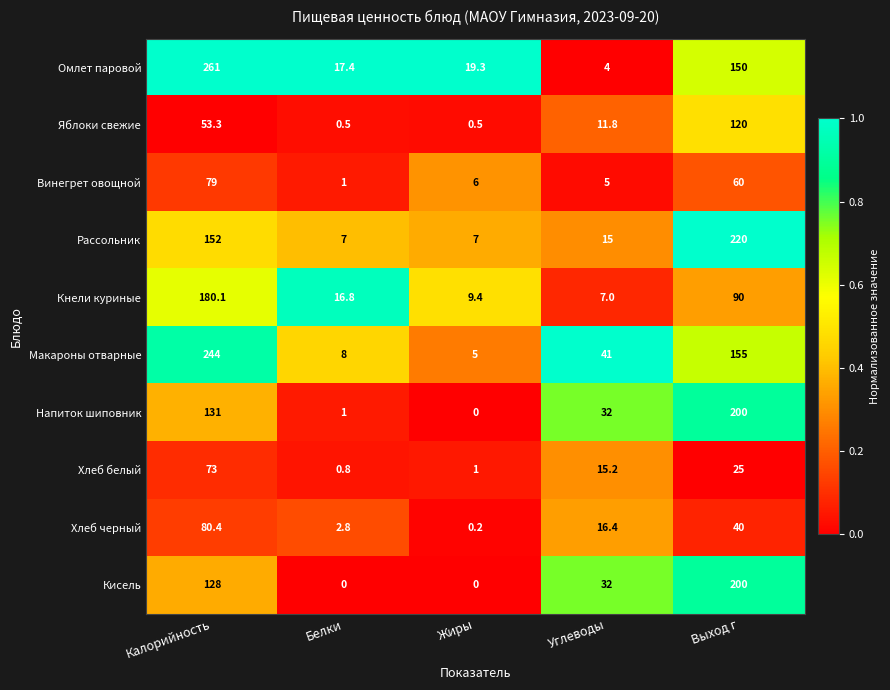

At which category is the sum across all series the highest?

Калорийность